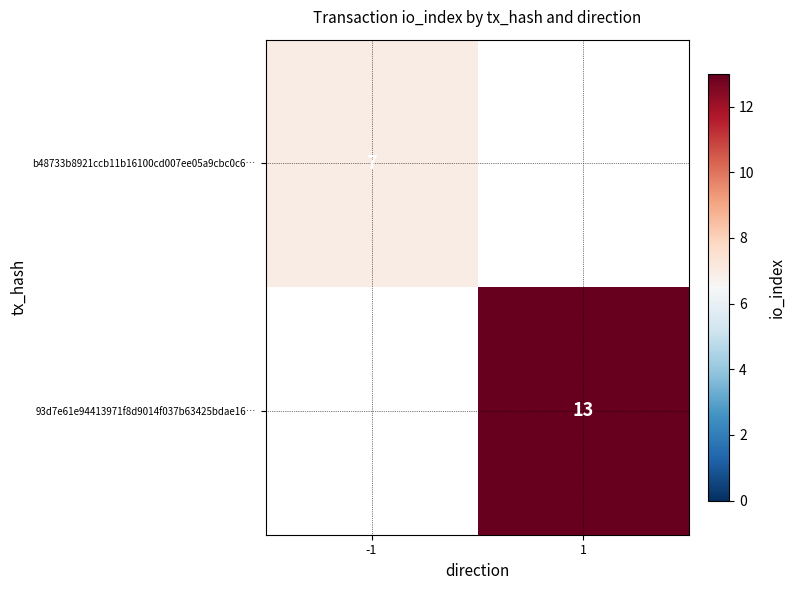

Is the value of 93d7e61e94413971f8d9014f037b63425bdae16… at 1 greater than the value of b48733b8921ccb11b16100cd007ee05a9cbc0c6… at -1?

Yes